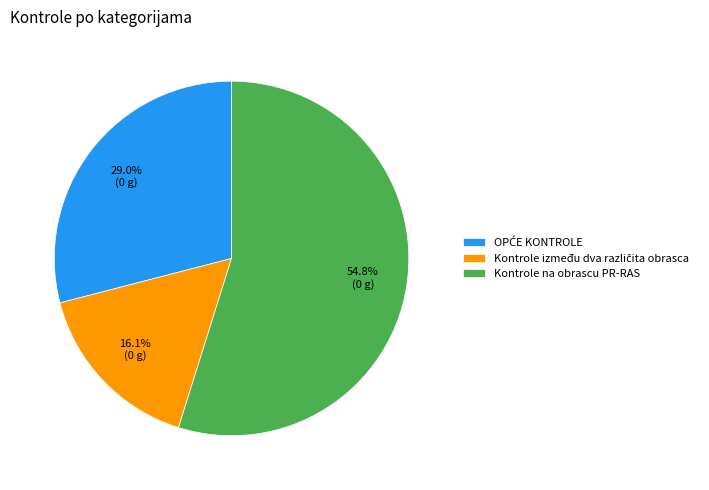

Which slice is the largest?

Kontrole na obrascu PR-RAS